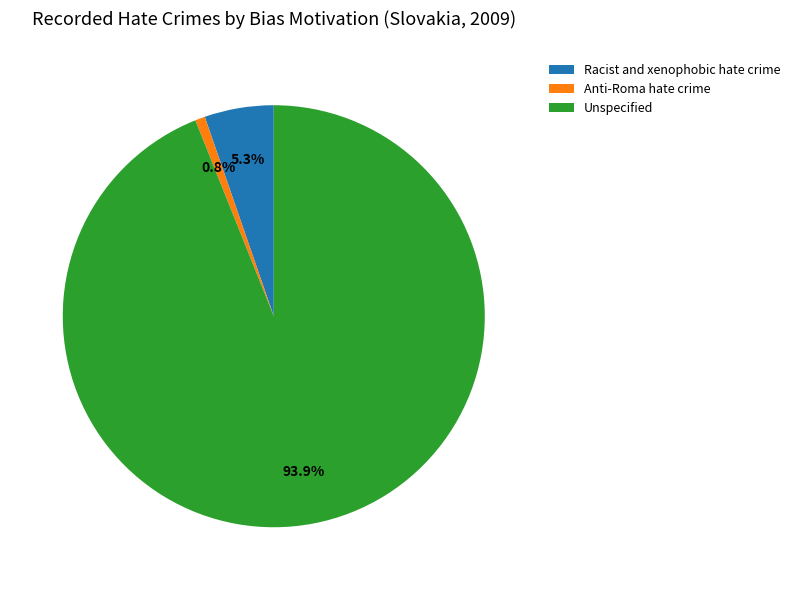

To the nearest percent, what percentage of the pie is Unspecified?

94%